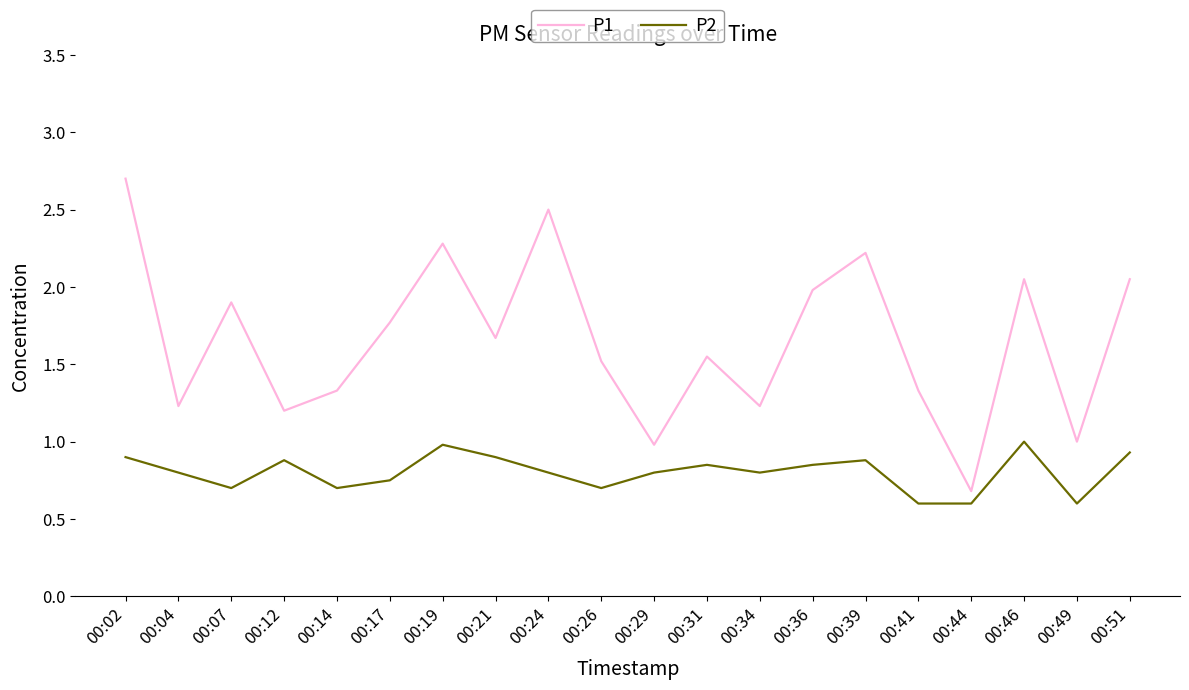

What are all the series names shown in the legend?

P1, P2